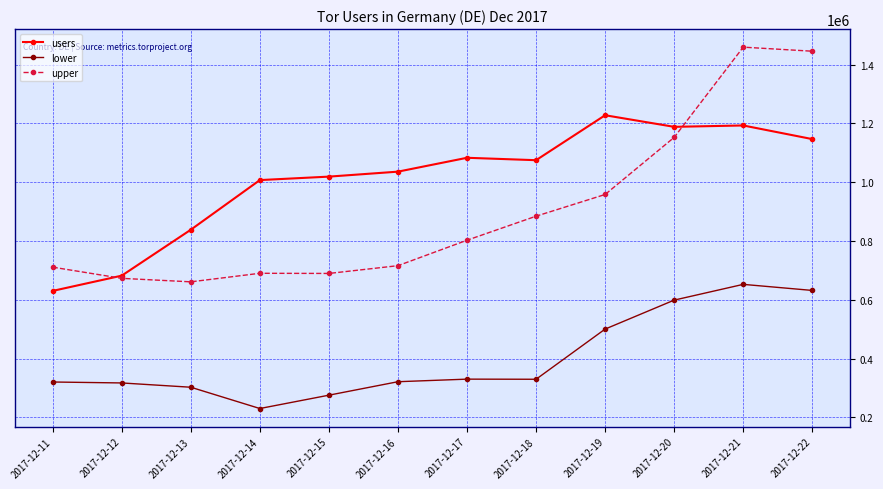

What is the maximum value for lower?

652675